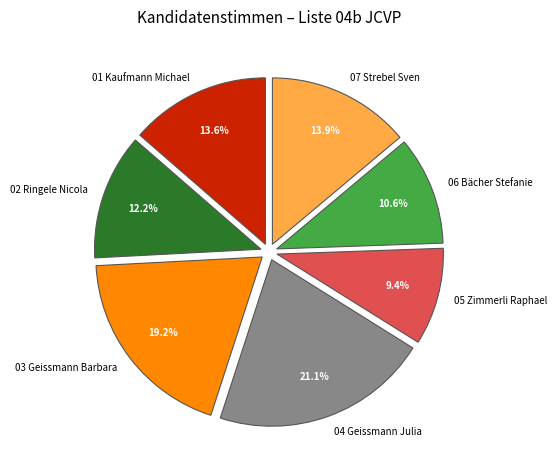

Count the number of slices in the pie.

7